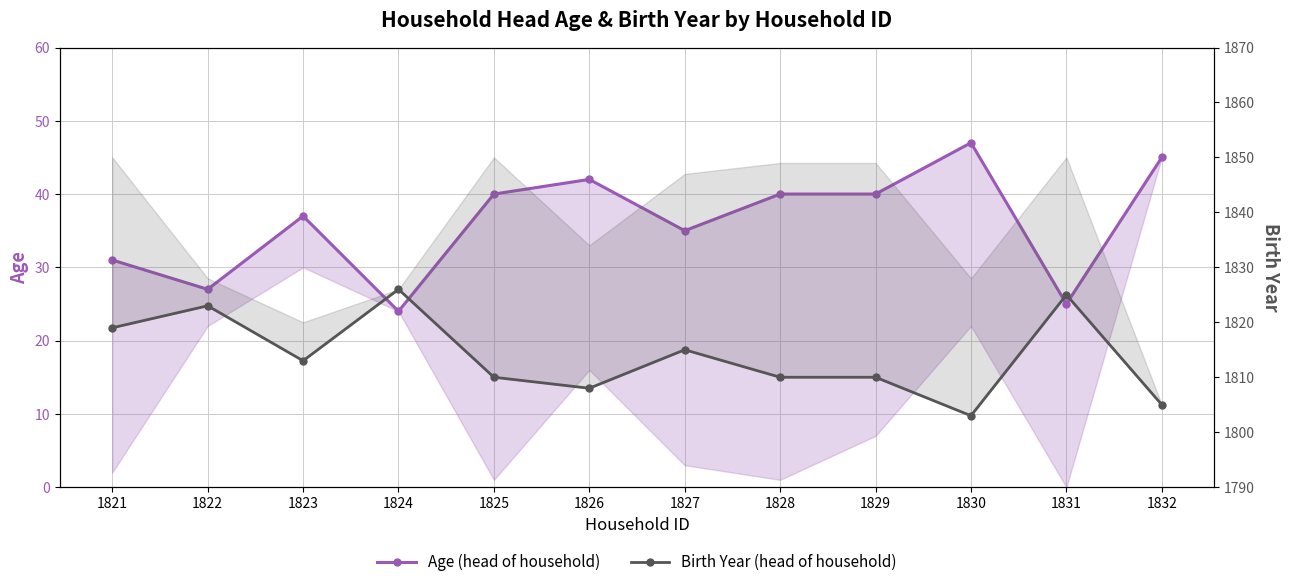

What is the sum of all Age (head of household) values?

433